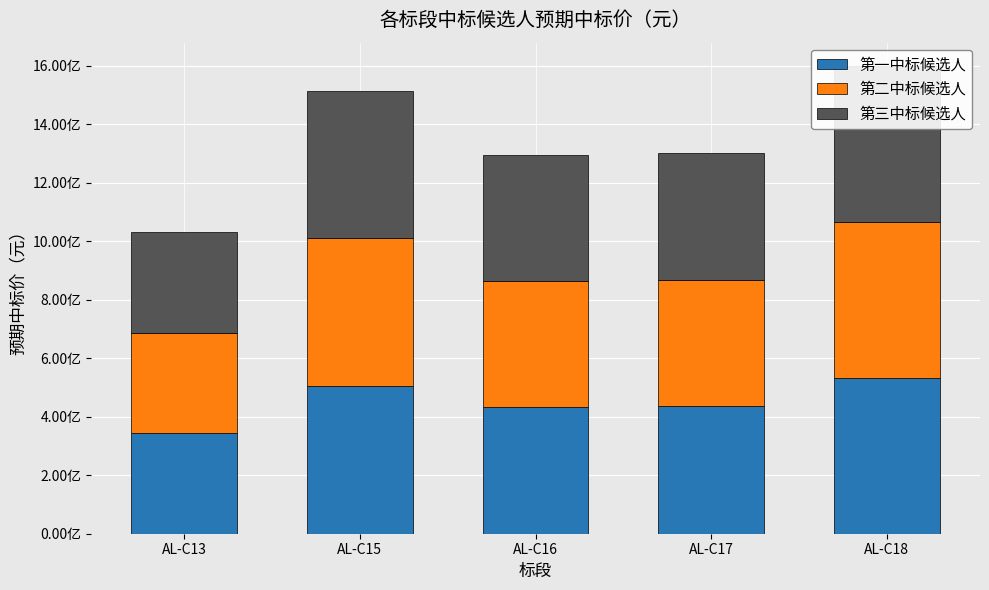

The 第二中标候选人 series shows 343742907.7 at AL-C13. True or false?

True